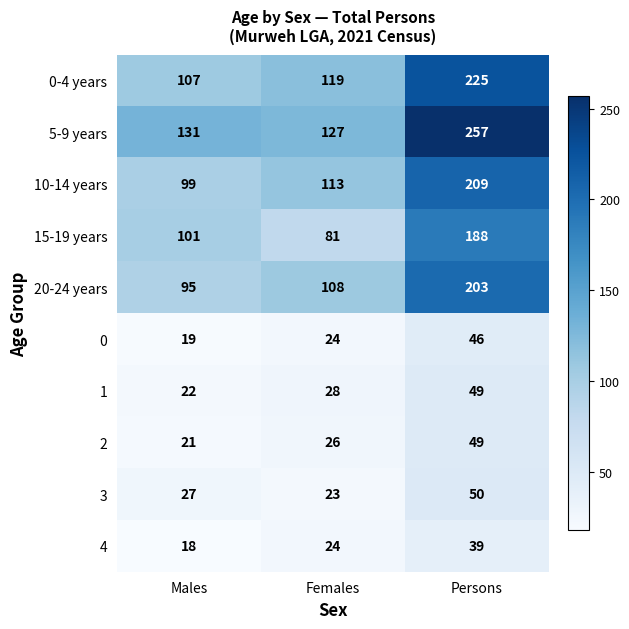

What is the difference between the 2 values at Persons and Females?

23